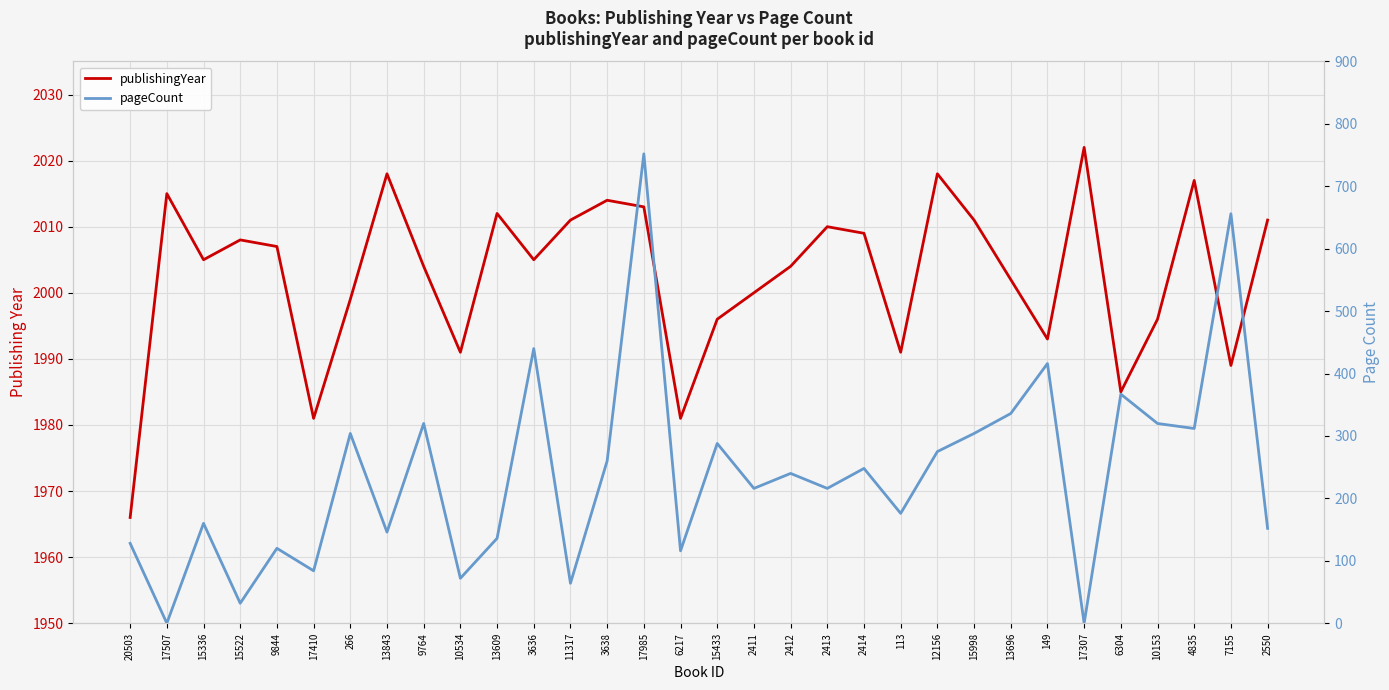

Between 15336 and 4835, which series saw the biggest shift?

pageCount